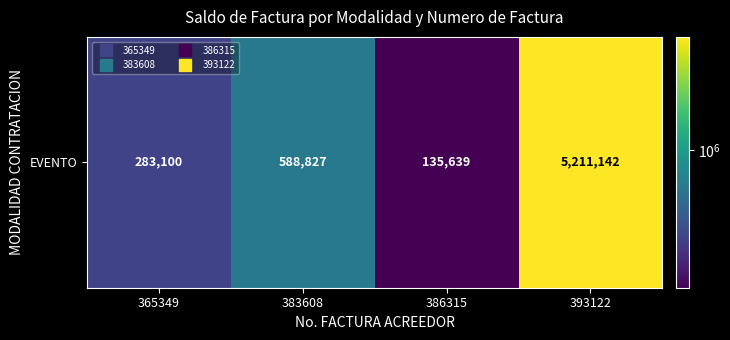

Reading left to right, extract all data points from this chart.

365349=283100	383608=588827	386315=135639	393122=5211142